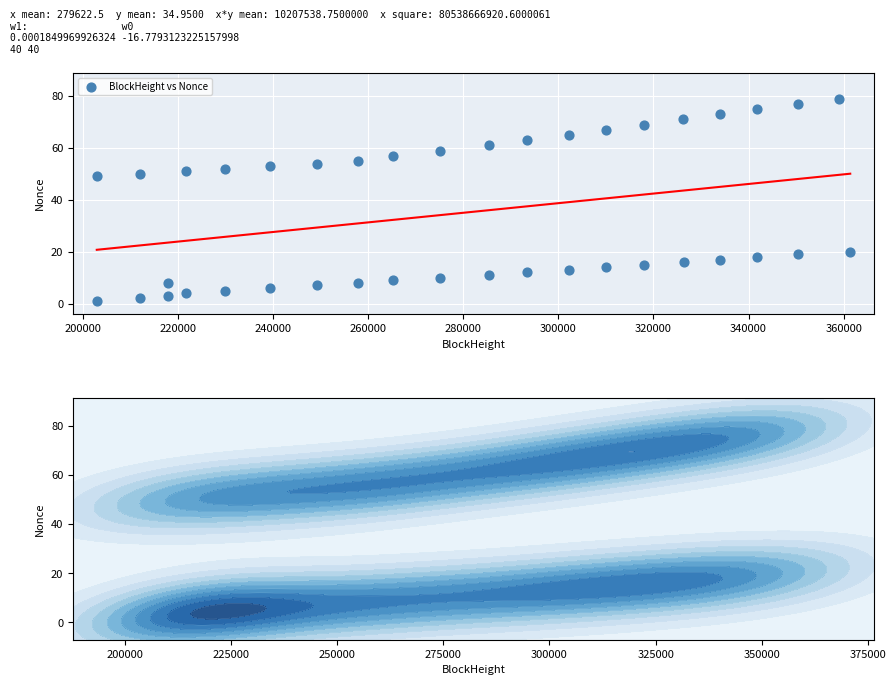

What Y value in the scatter plot is closest to 40?

49